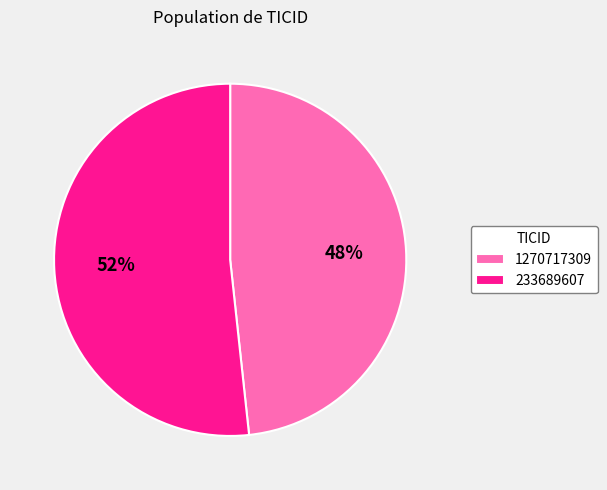

Which has a higher value, 233689607 or 1270717309?

233689607